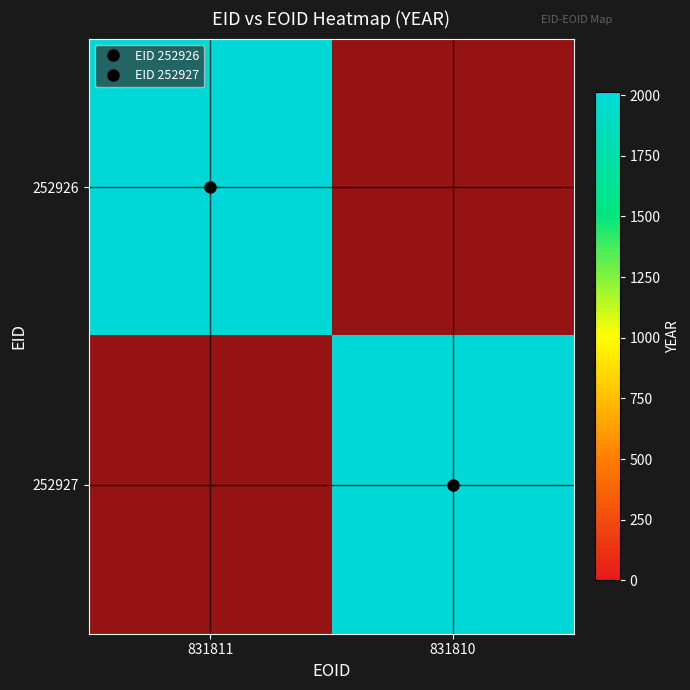

Is it true that 252926 equals 1 at 831810?

True